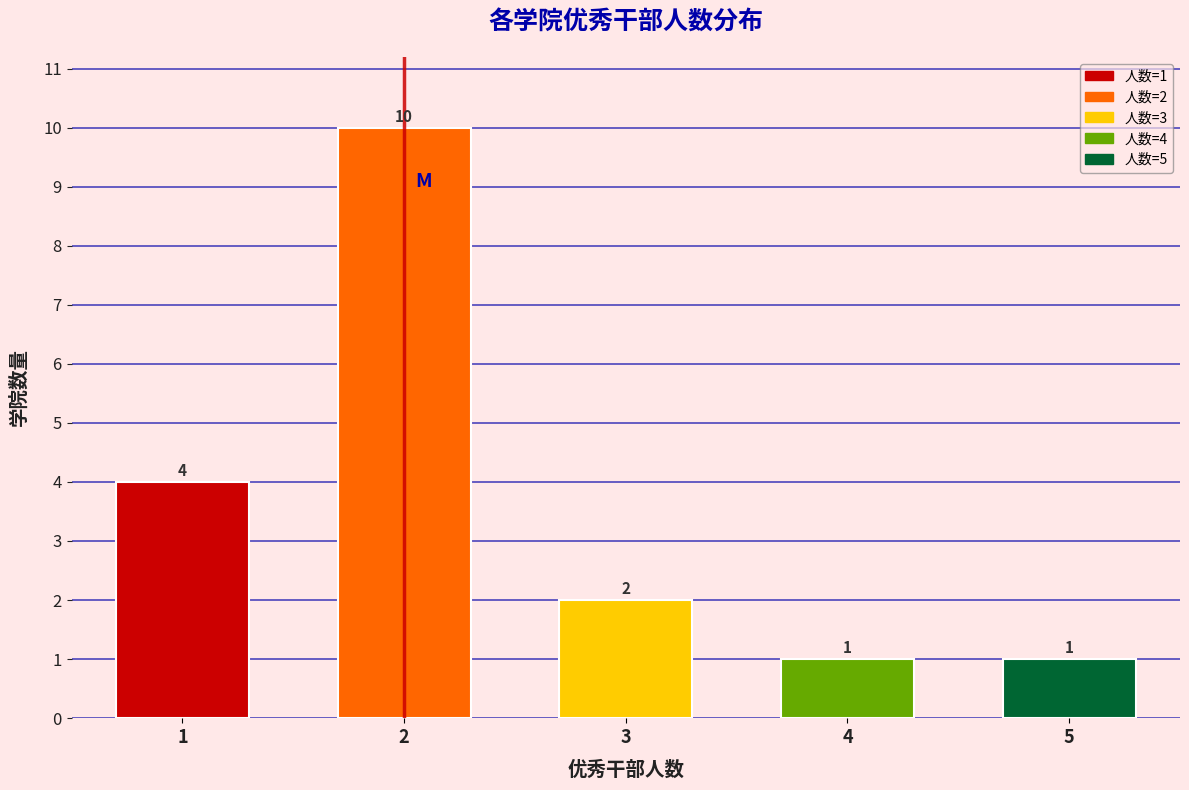

Reading left to right, what are all the values shown in this chart?

4	10	2	1	1